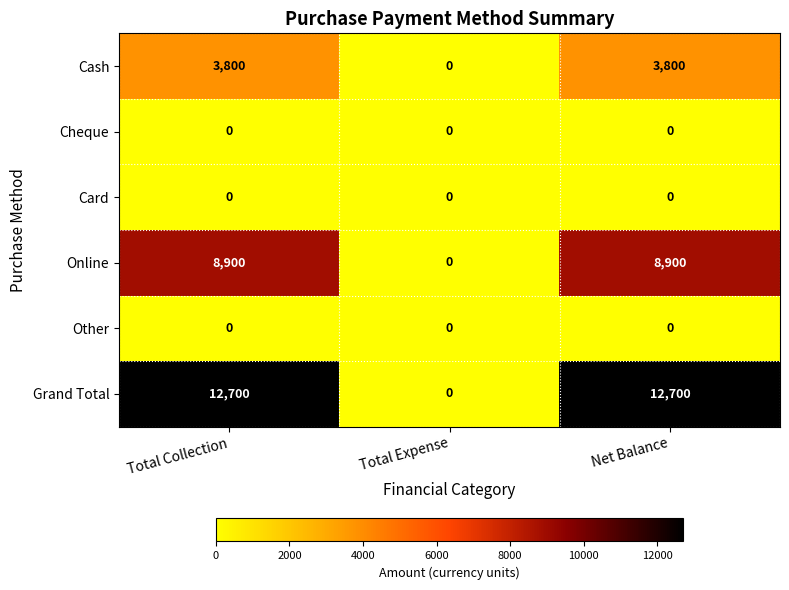

Reading left to right, what are all the values shown in this chart?

Cash: Total Collection=3800	Total Expense=0	Net Balance=3800
Cheque: Total Collection=0	Total Expense=0	Net Balance=0
Card: Total Collection=0	Total Expense=0	Net Balance=0
Online: Total Collection=8900	Total Expense=0	Net Balance=8900
Other: Total Collection=0	Total Expense=0	Net Balance=0
Grand Total: Total Collection=12700	Total Expense=0	Net Balance=12700